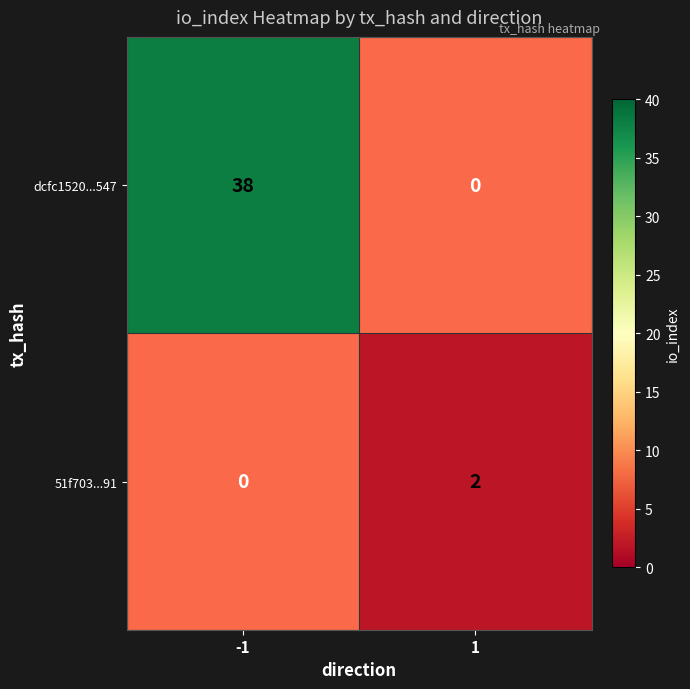

What is the difference between the maximum and minimum values in the dcfc1520...547 series?

38